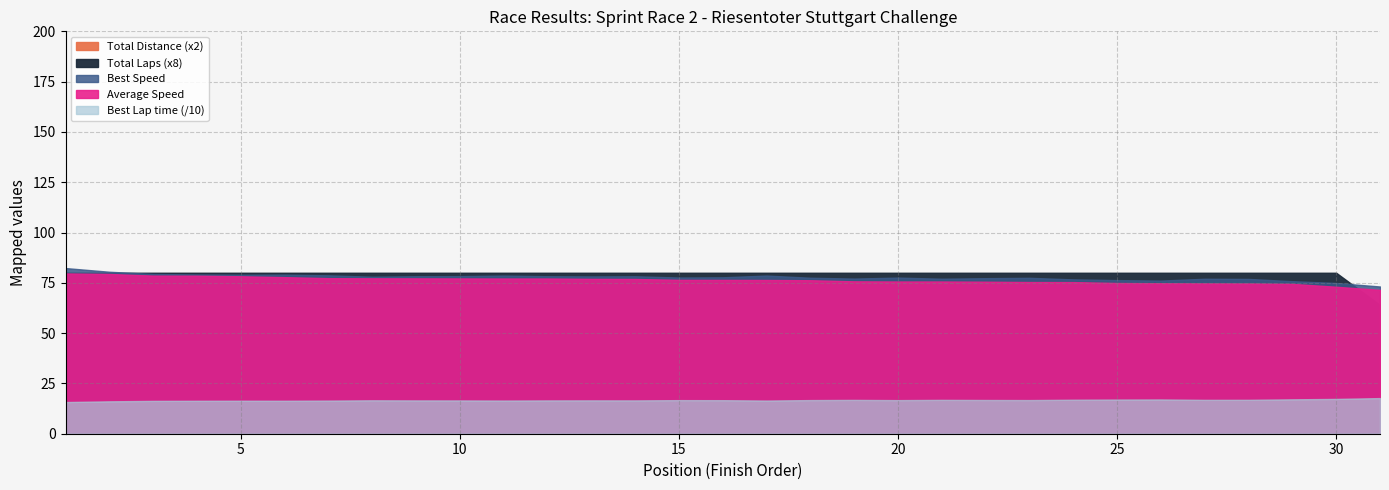

Which has a higher value, 3 or 5?

3